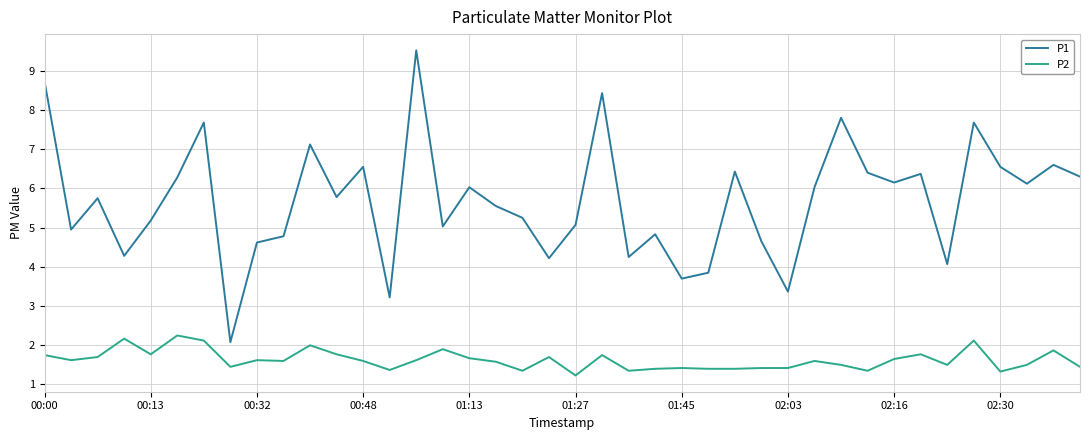

Rank the series by their maximum value, from lowest to highest.

P2, P1